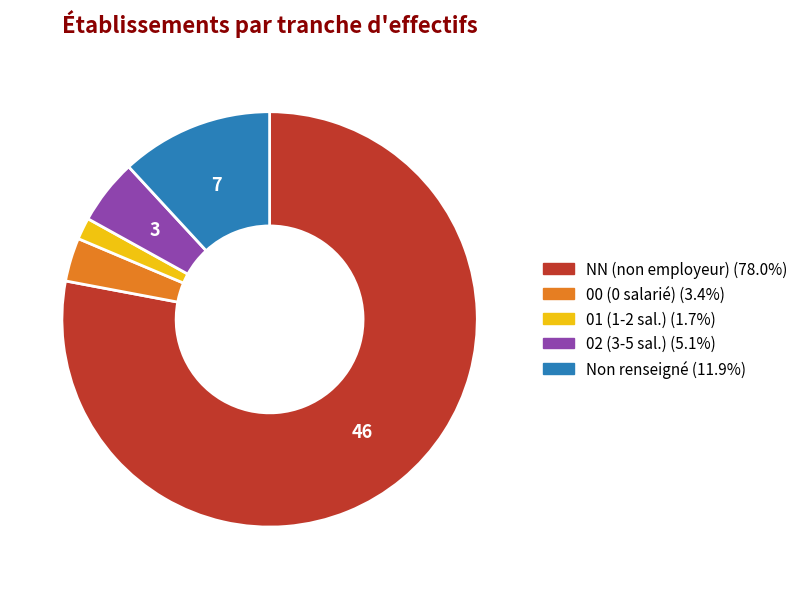

Does any single category account for the majority?

Yes